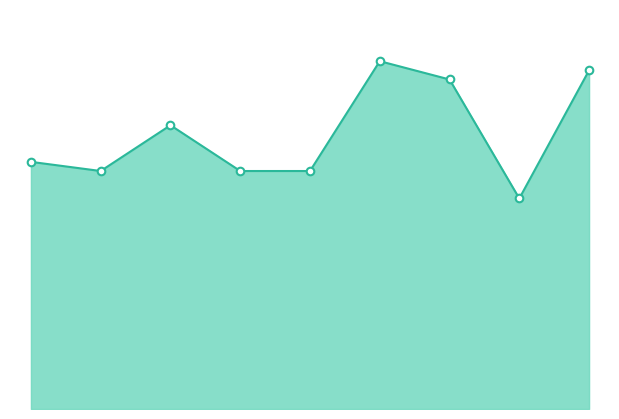

How many lines are shown in the chart?

1